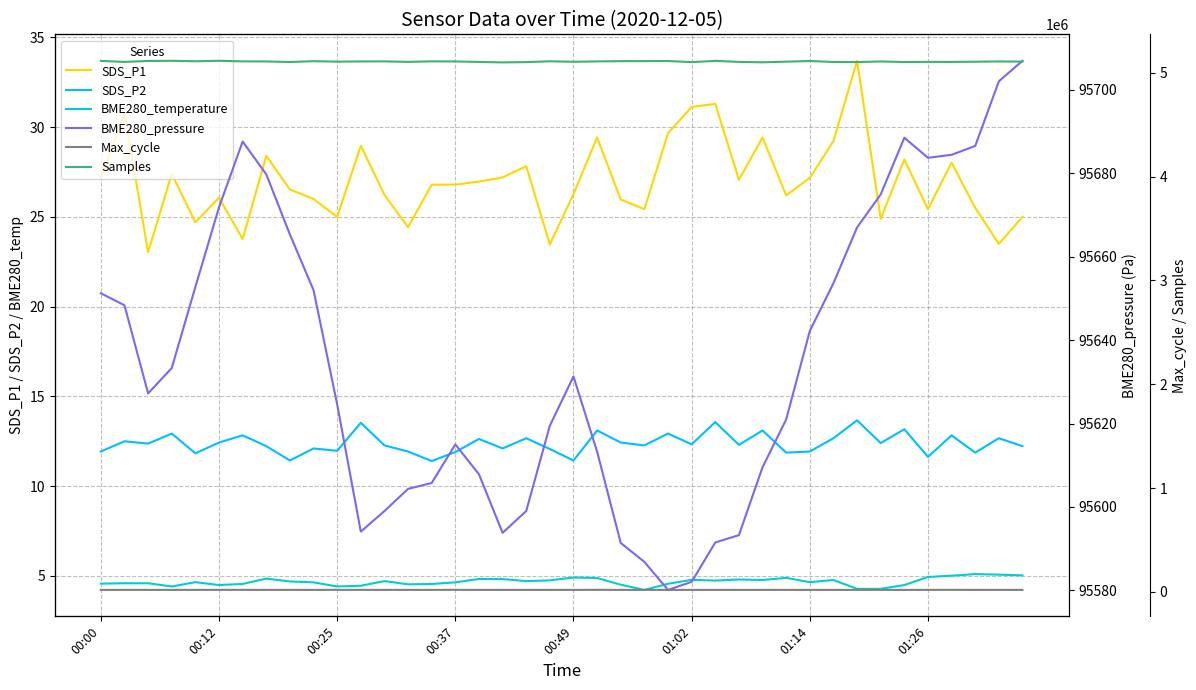

True or false: SDS_P2 and BME280_temperature cross at least once.

False